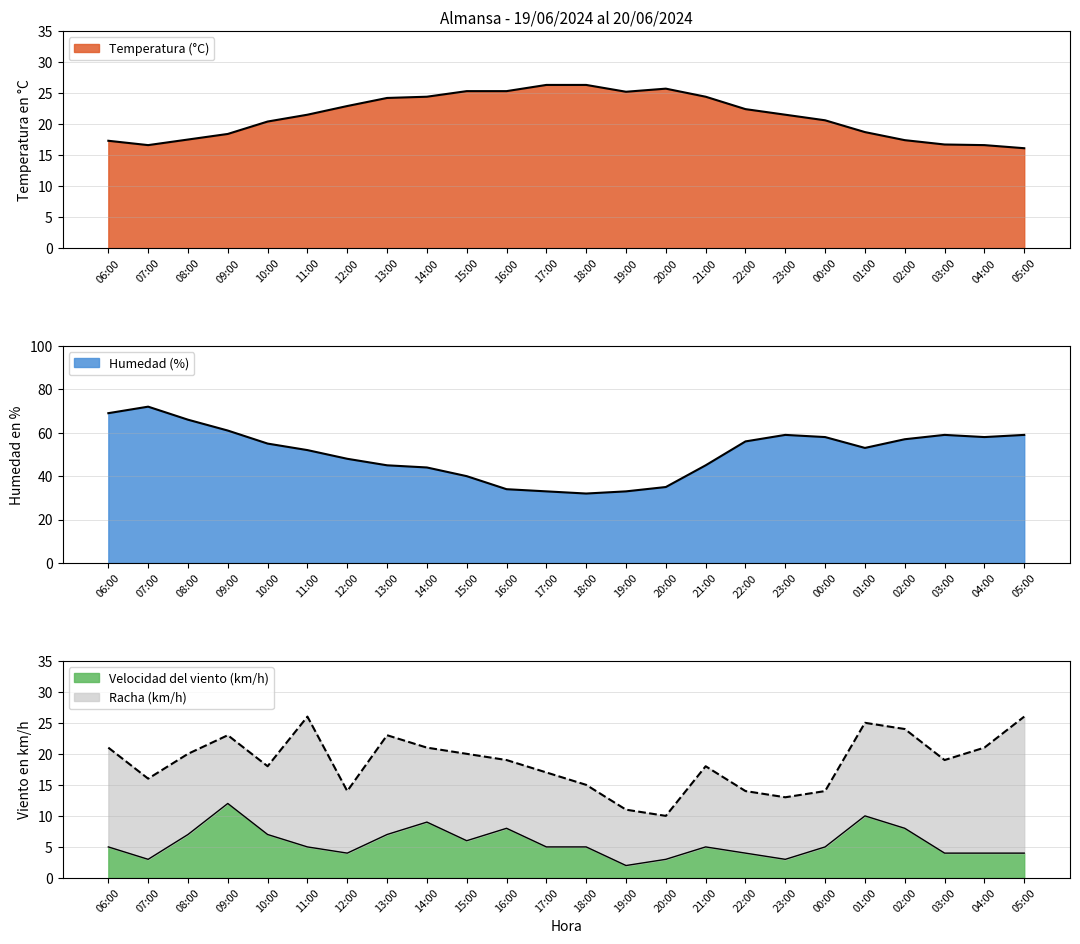

Which series changed the most between 18:00 and 04:00?

Humedad (%)